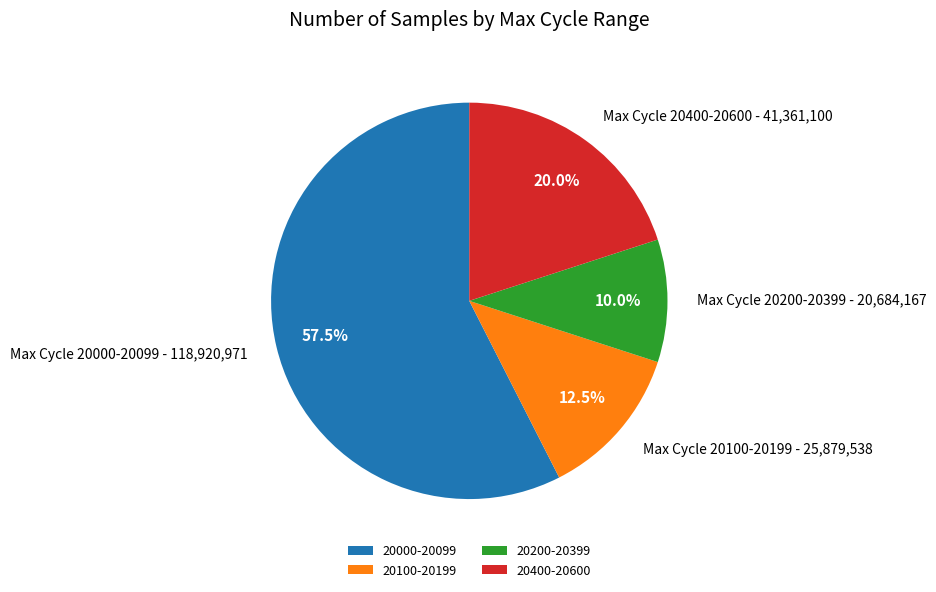

Which category accounts for the majority?

20000-20099